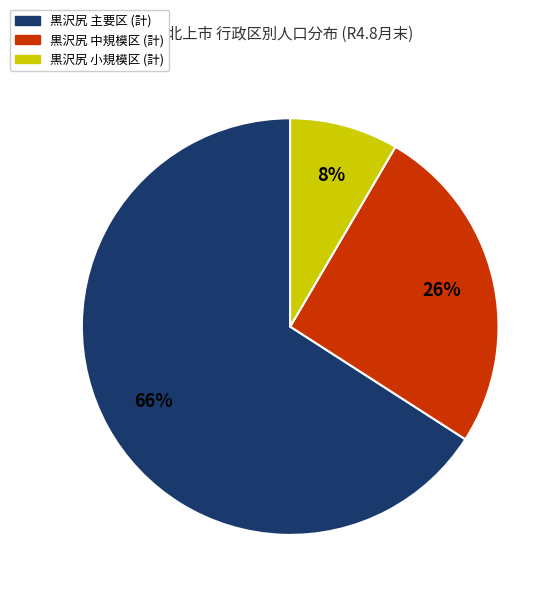

To the nearest percent, what is the average slice percentage?

33%